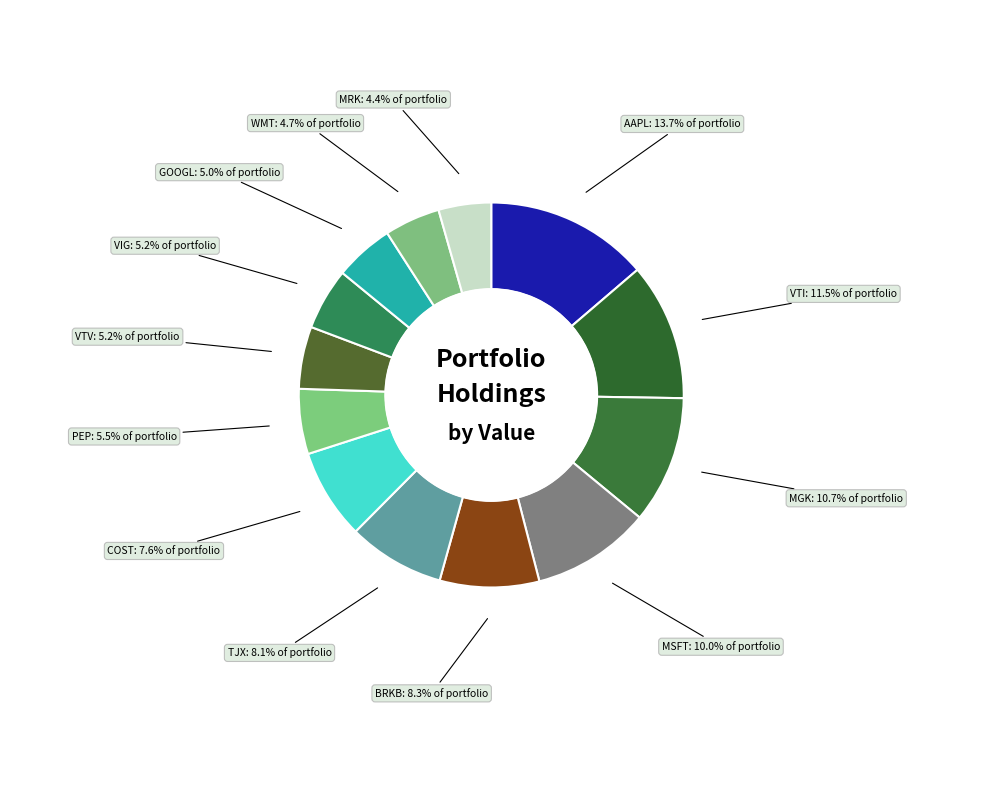

Count the number of slices in the pie.

13